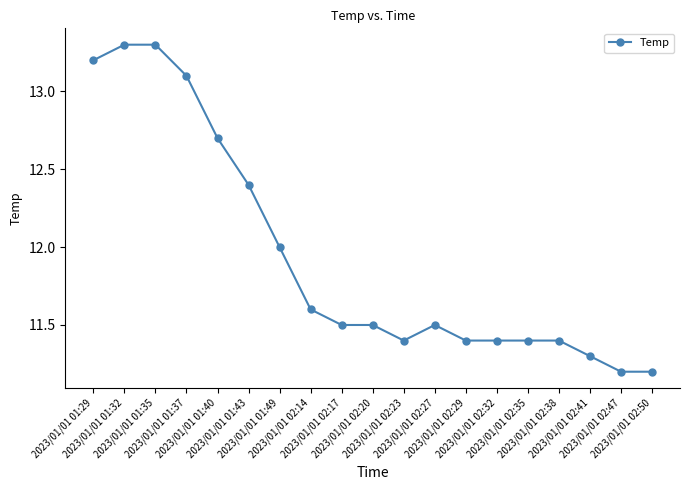

What is the sum of all values?

226.8